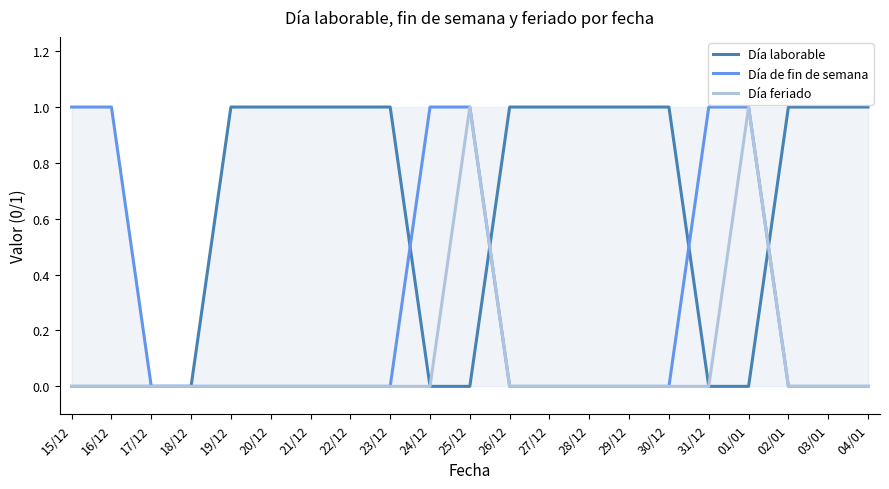

Reading left to right, extract all data points from this chart.

Día laborable: 0	0	0	0	1	1	1	1	1	0	0	1	1	1	1	1	0	0	1	1	1
Día de fin de semana: 1	1	0	0	0	0	0	0	0	1	1	0	0	0	0	0	1	1	0	0	0
Día feriado: 0	0	0	0	0	0	0	0	0	0	1	0	0	0	0	0	0	1	0	0	0